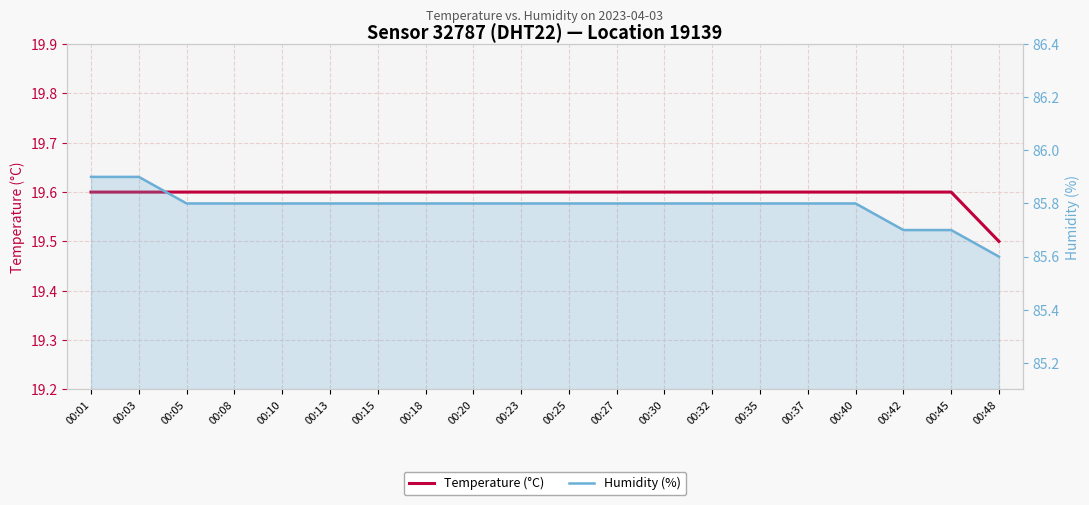

What is the total value across all series at 00:01?

105.5